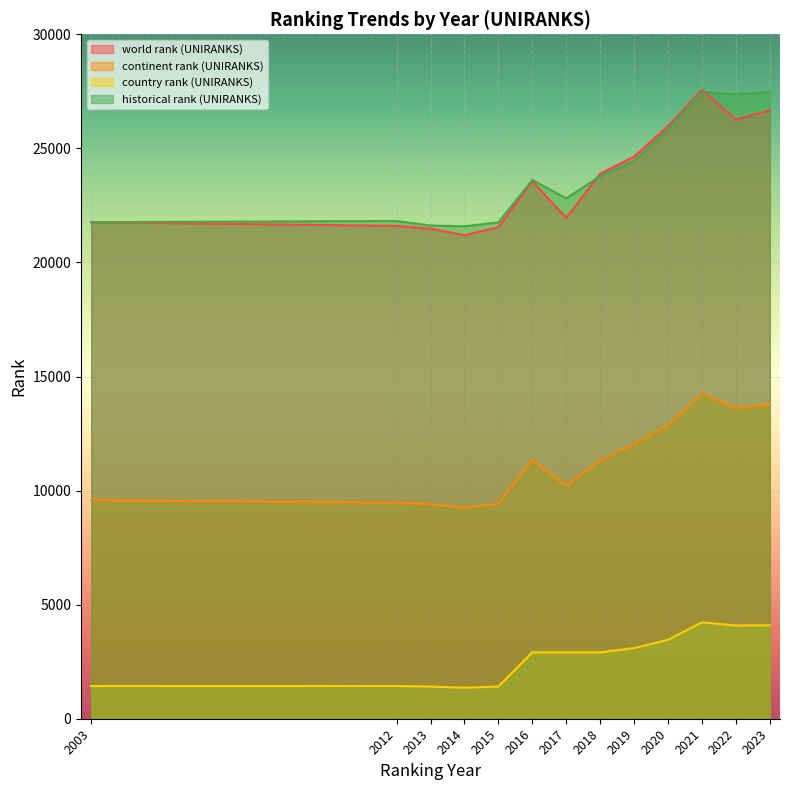

What is the value of the historical rank (UNIRANKS) point at the 4th from the left?

21584.5